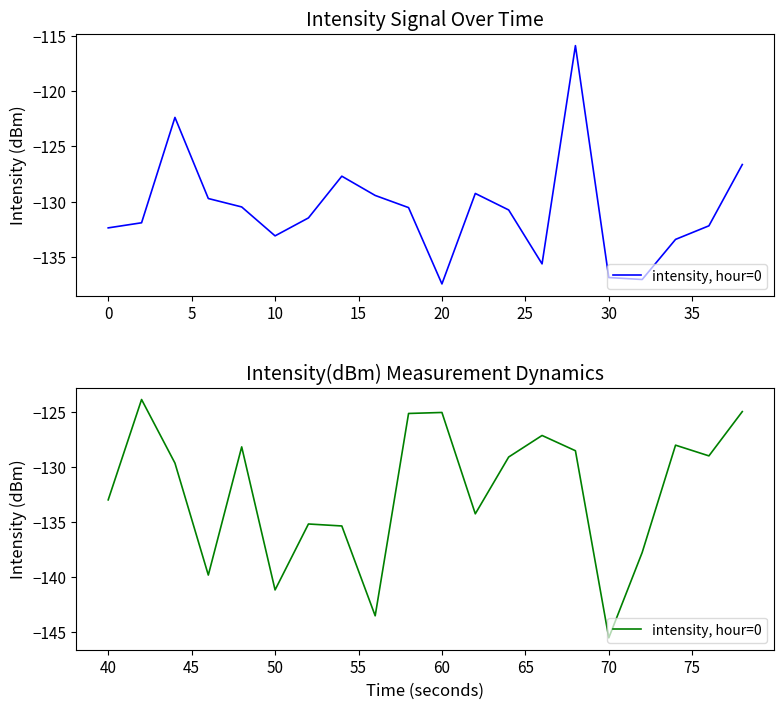

At which category does the data reach its first local valley?

10